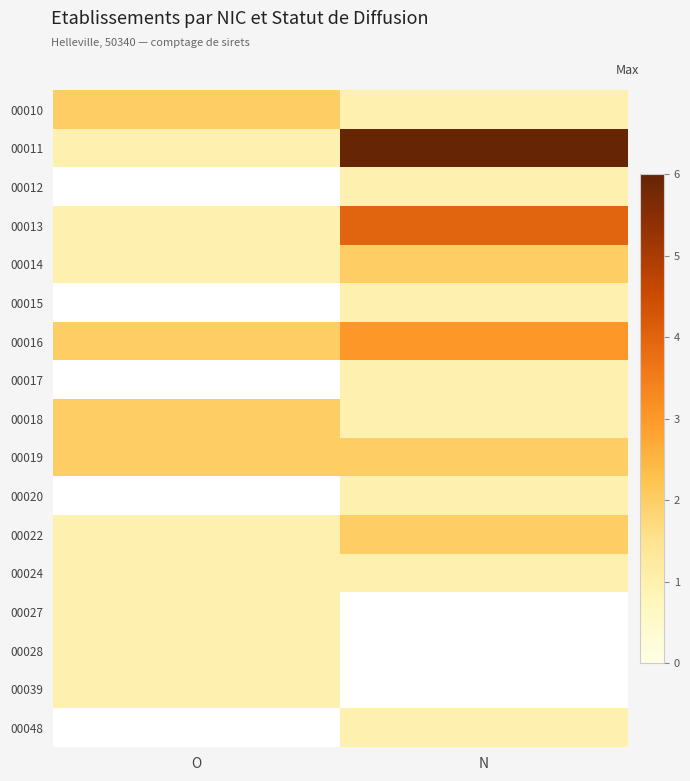

What is the difference between the maximum and minimum values in the 00013 series?

3.0